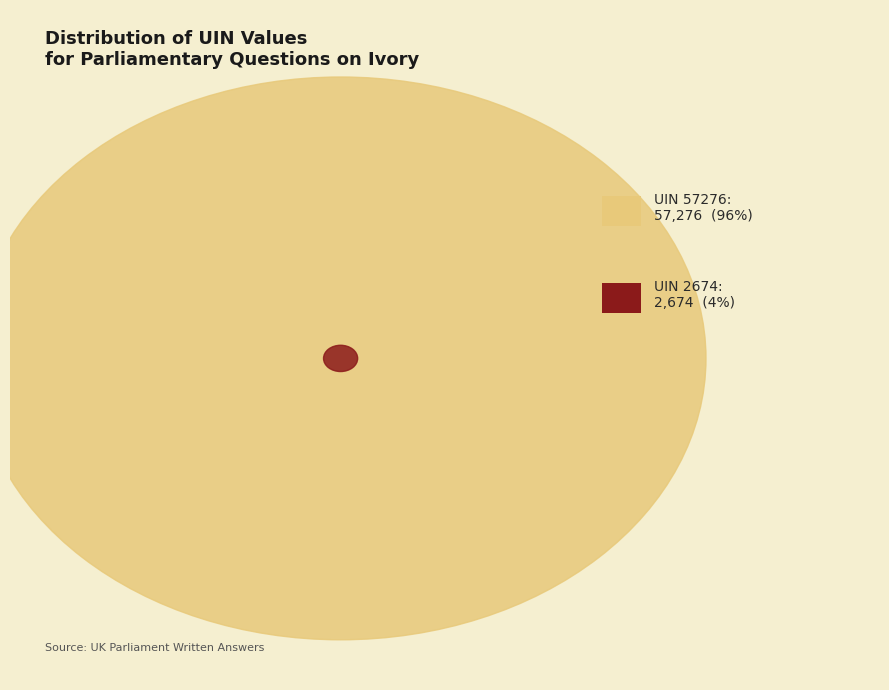

Which has a higher value, UIN 57276 or UIN 2674?

UIN 57276